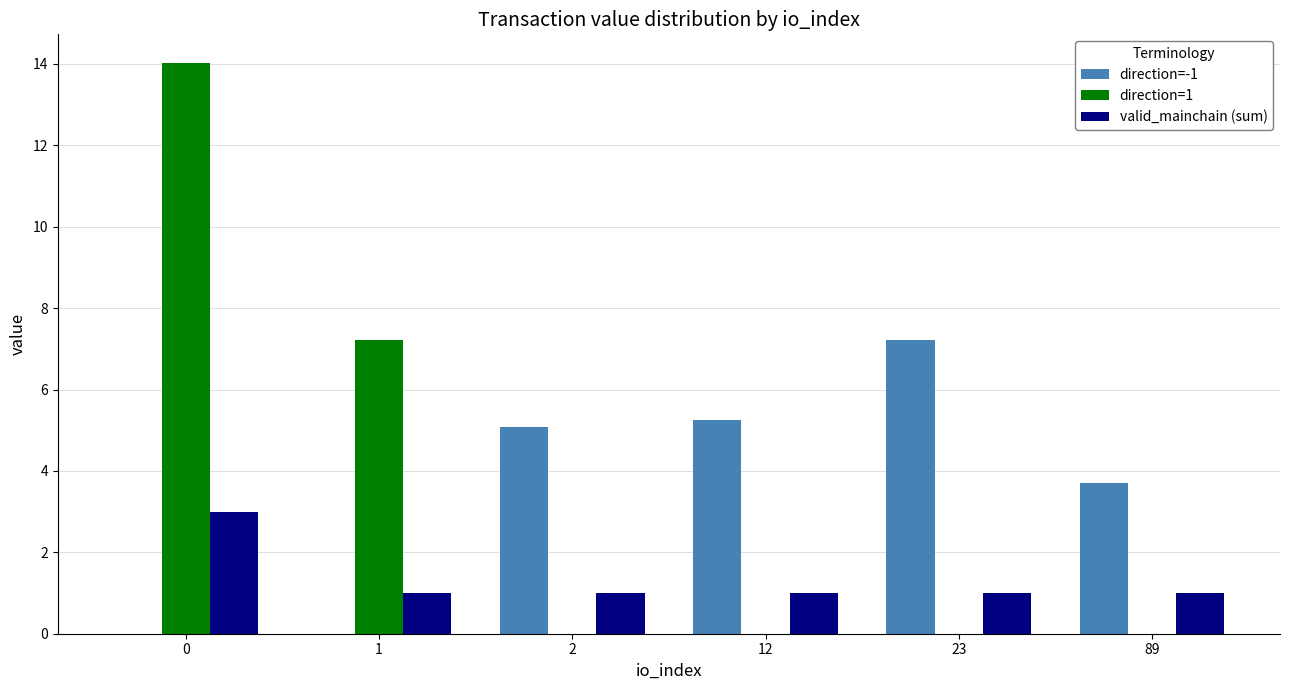

Are the bars horizontal?

No